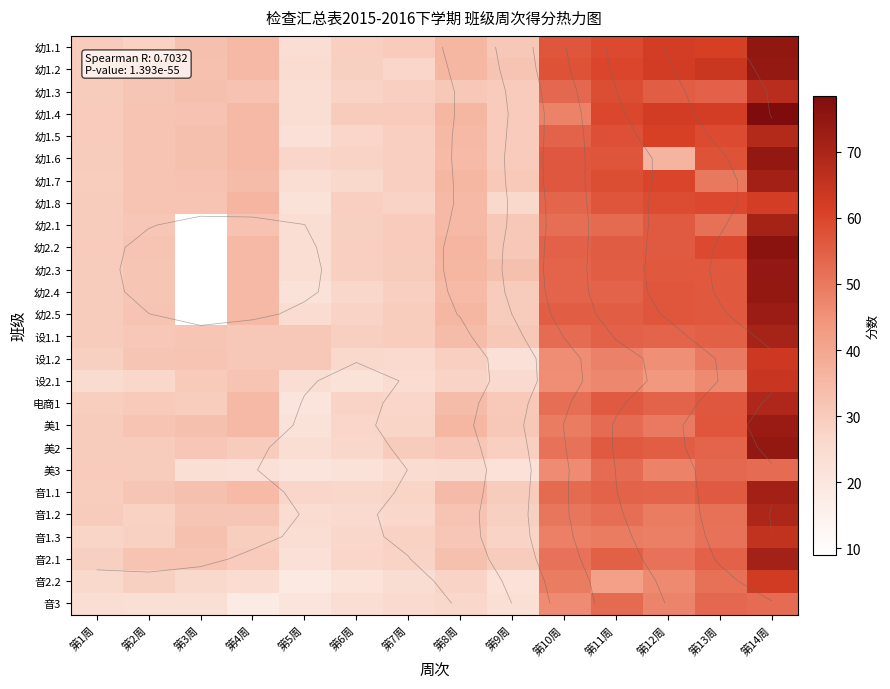

What is the total value across all series at 第4周?

834.1